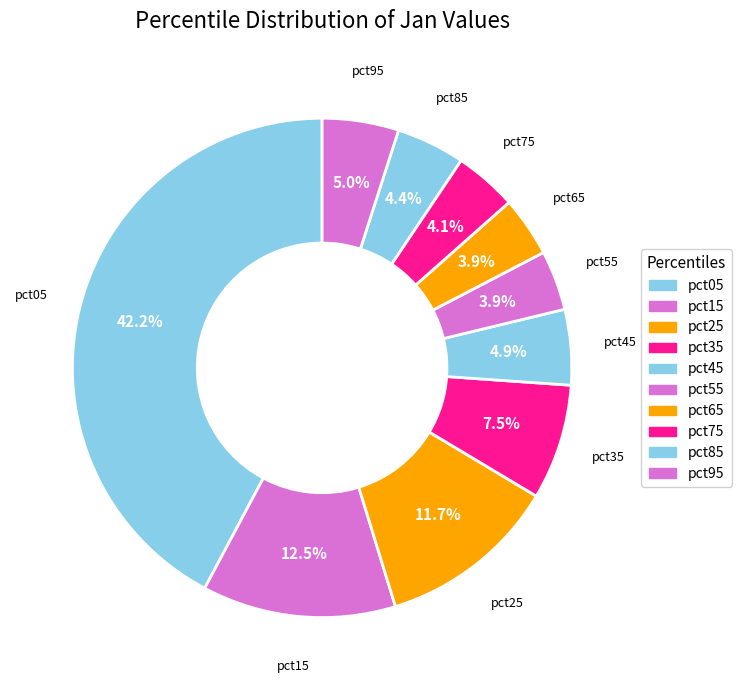

True or false: pct25 accounts for 12% of the total.

True